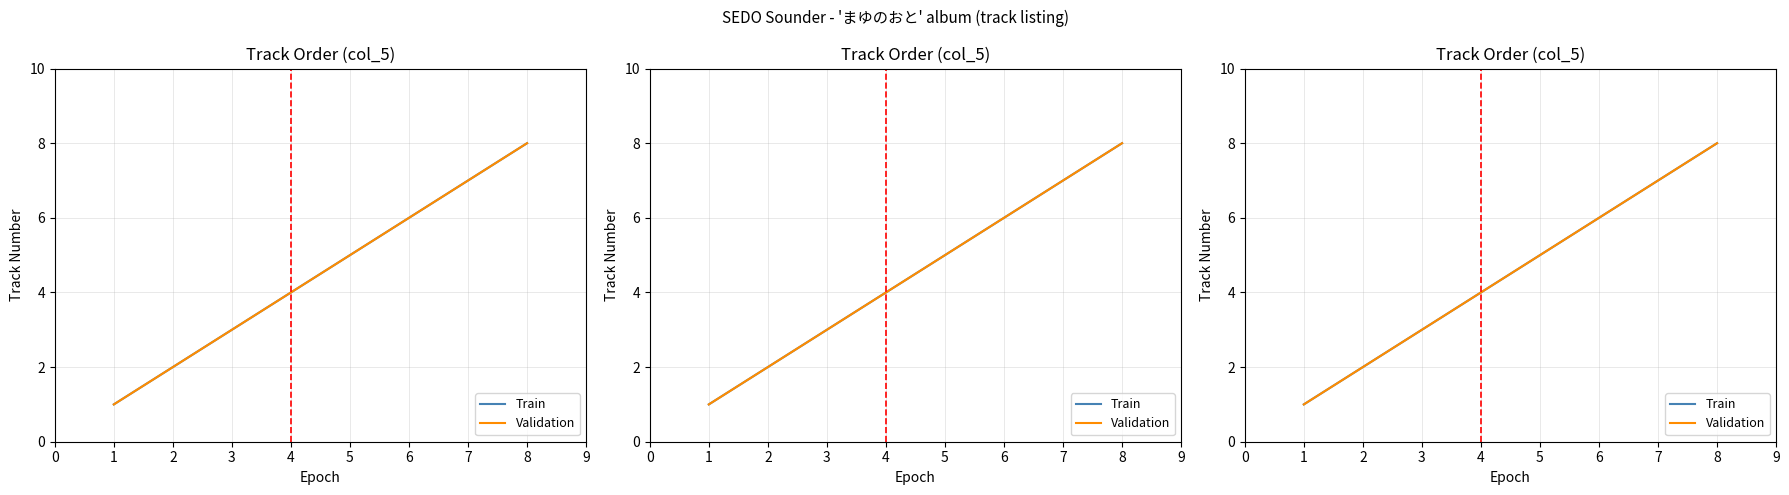

At how many categories does at least one series exceed 6?

2